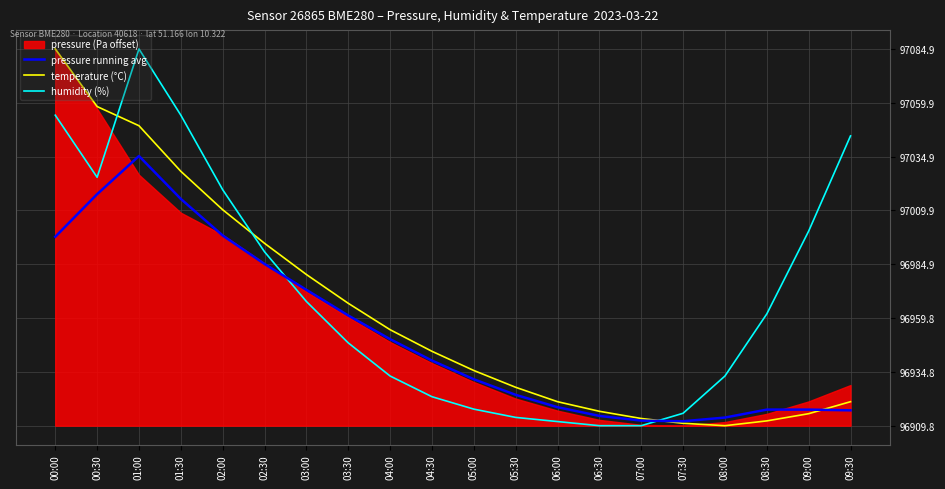

True or false: humidity (%) has more than 2 points higher than both neighbors.

False